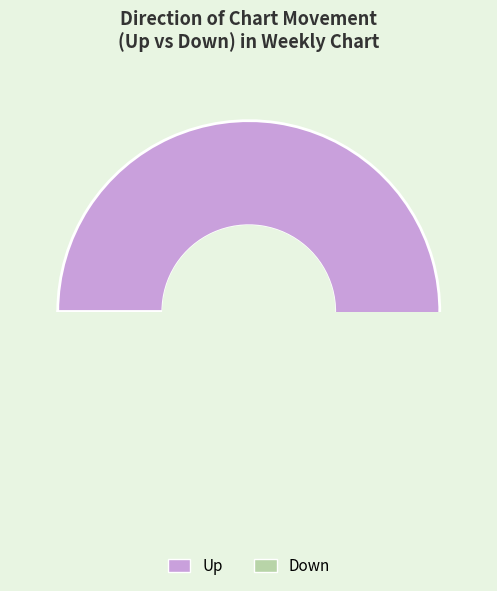

Is it true that up is 84% of the pie?

False